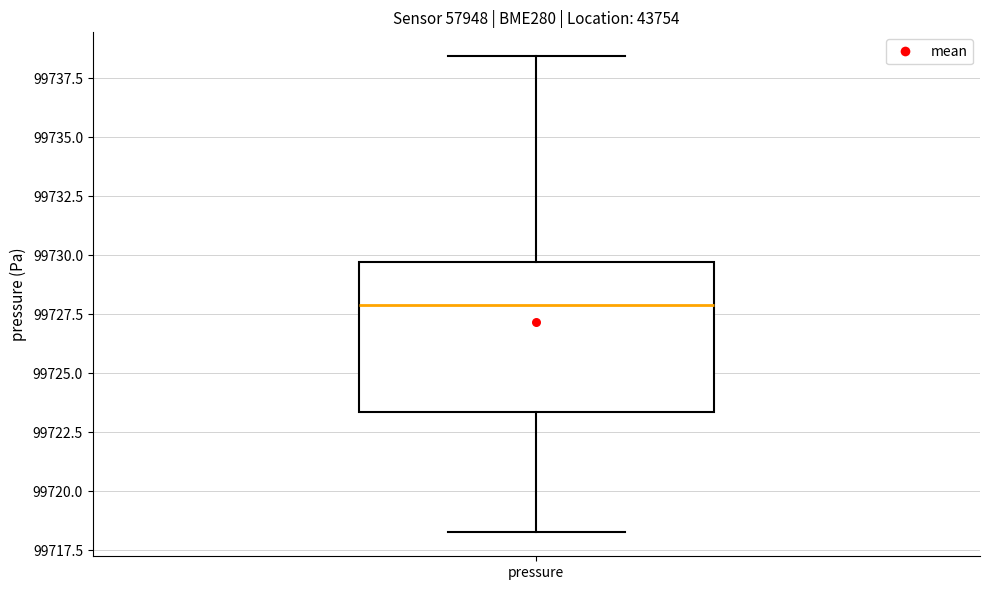

Transcribe this box plot: give where the median line is, the range the box spans, and where the two whiskers end, as read against the y-axis. The values are not printed on the chart, so give them approximately, as read against the axis.

median 99728.0, box 99723.5 to 99729.5, whiskers 99718.5 to 99738.5